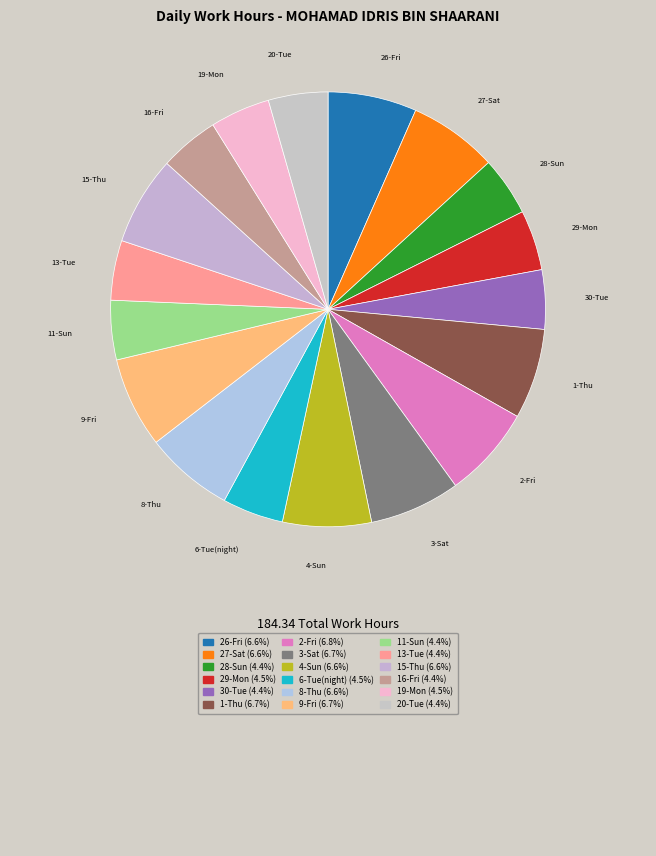

Which category has the smallest portion of the pie?

28-Sun